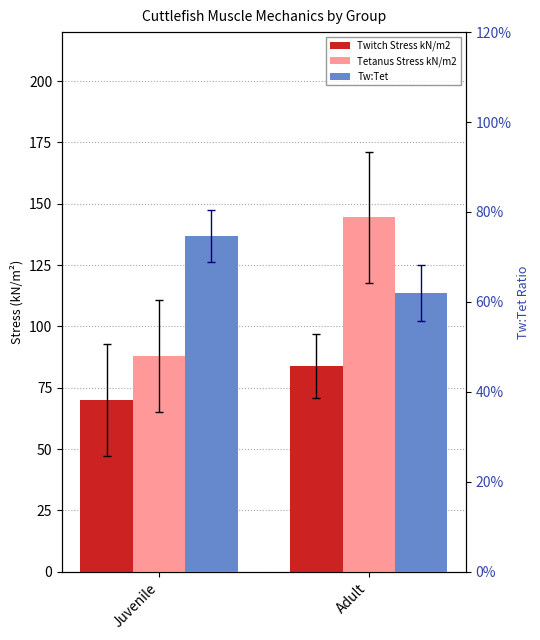

Between Juvenile and Adult, which series saw the biggest shift?

Tetanus Stress kN/m2